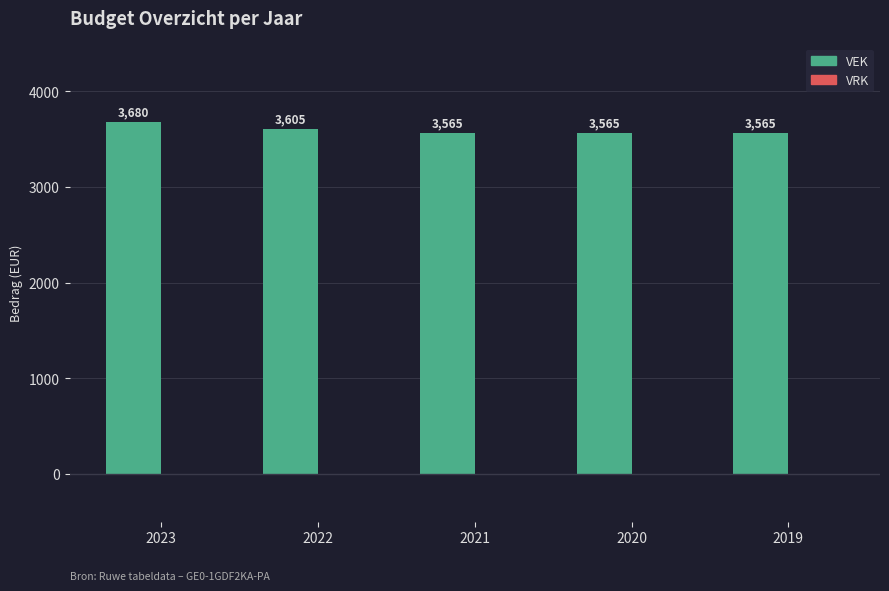

What is the total value across all series at 2022?

3605